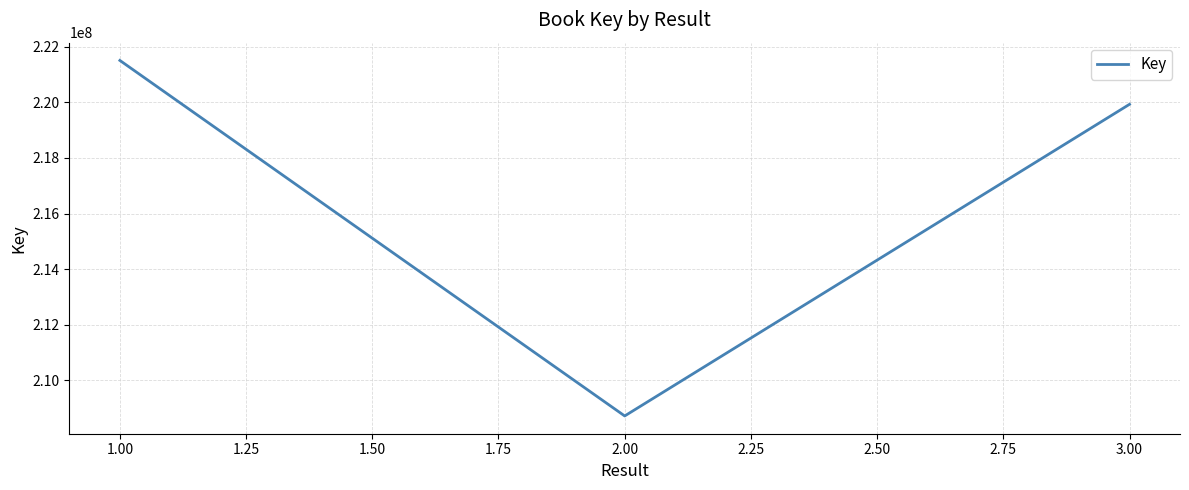

What is the change in value from 1.00 to 2.00?

-12781669